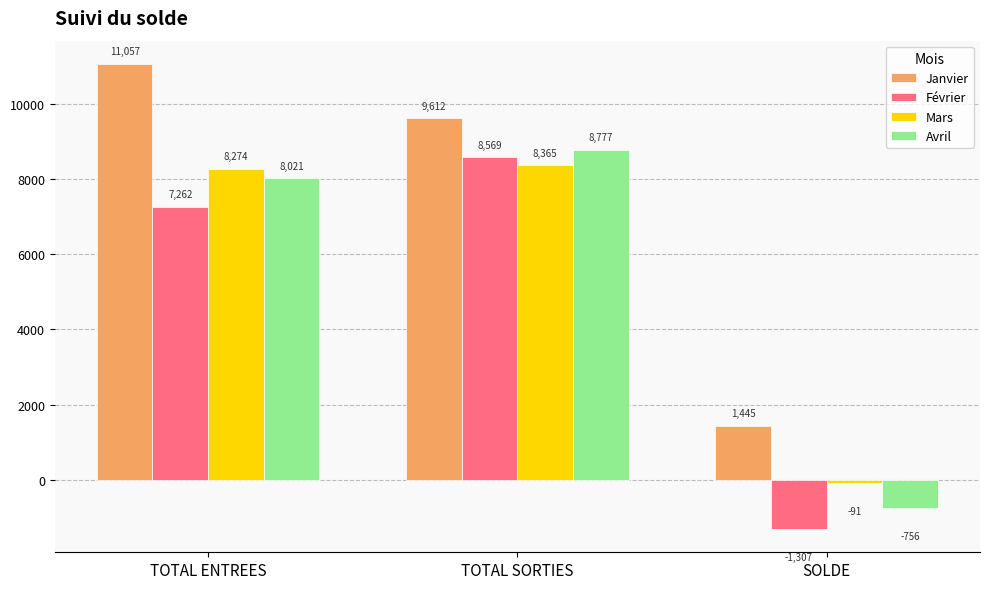

At how many categories does at least one series exceed 5648?

2